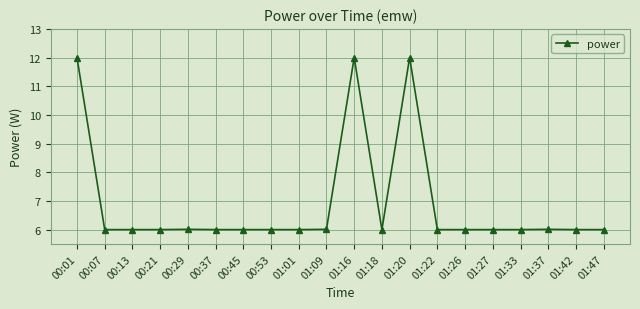

Is it true that the value at 00:29 is 10.8?

False